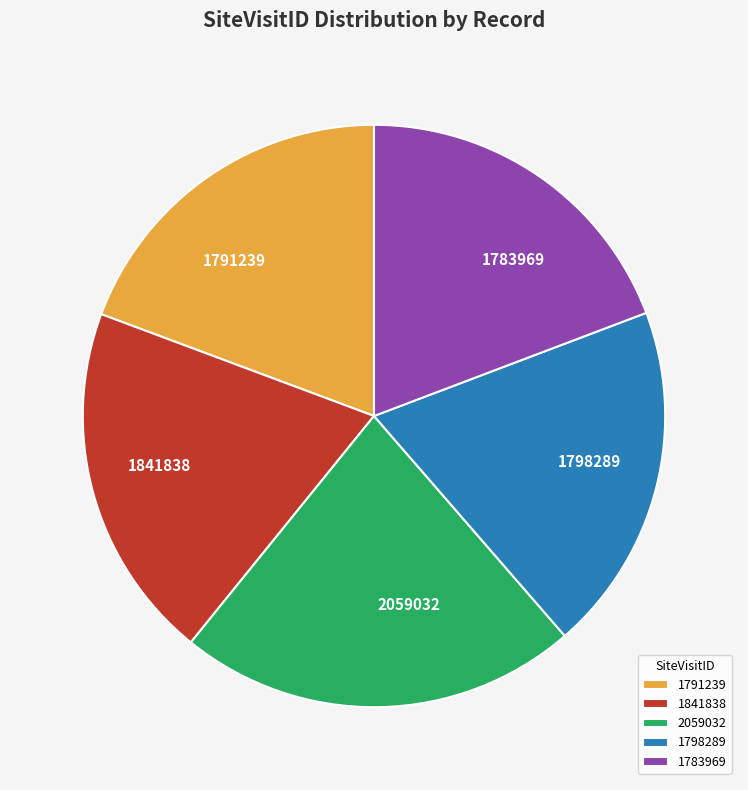

Is it true that 1798289 is 10% of the pie?

False